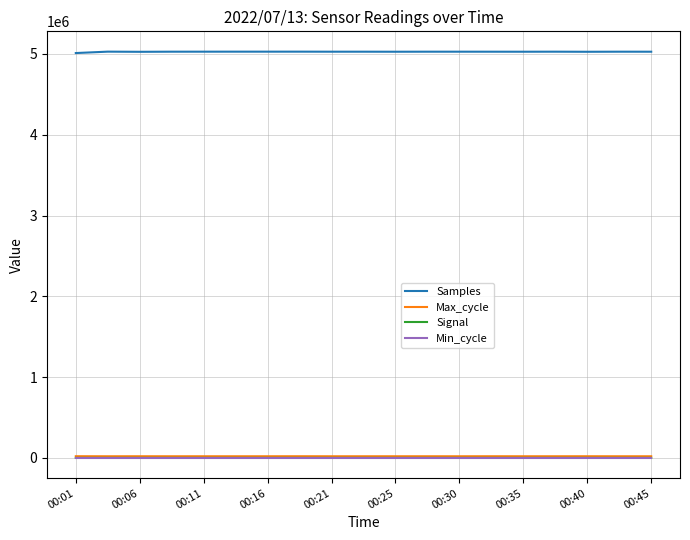

Which series has the largest total across all categories?

Samples